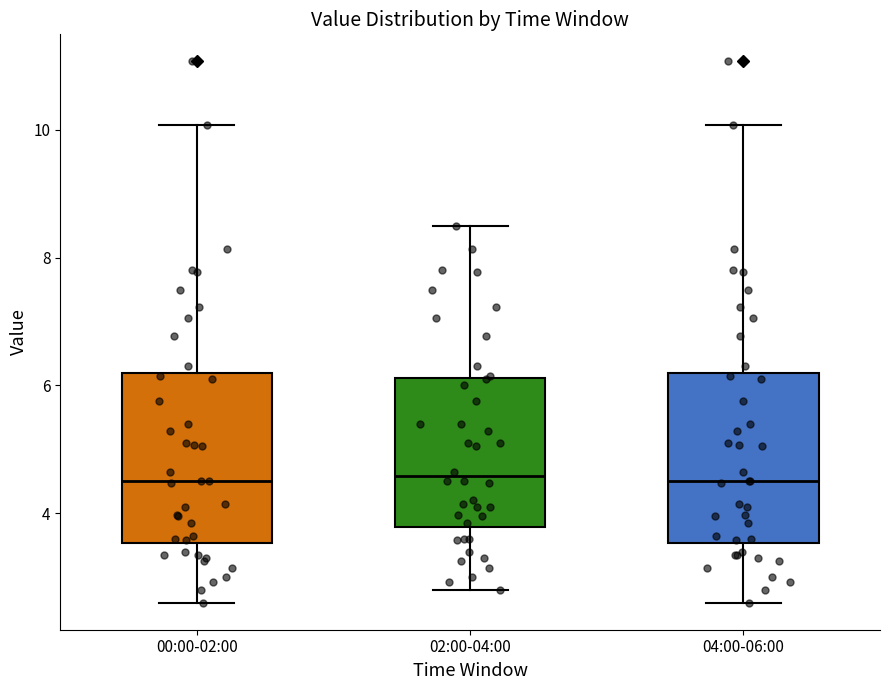

Reading left to right, read every box against the y-axis: the position of its median line, the range the box covers, and the ends of its whiskers. The values are not printed on the chart, so give them approximately, as read against the axis.

00:00-02:00: median 4.6, box 3.6 to 6.2, whiskers 2.6 to 10.0
02:00-04:00: median 4.6, box 3.8 to 6.2, whiskers 2.8 to 8.6
04:00-06:00: median 4.6, box 3.6 to 6.2, whiskers 2.6 to 10.0